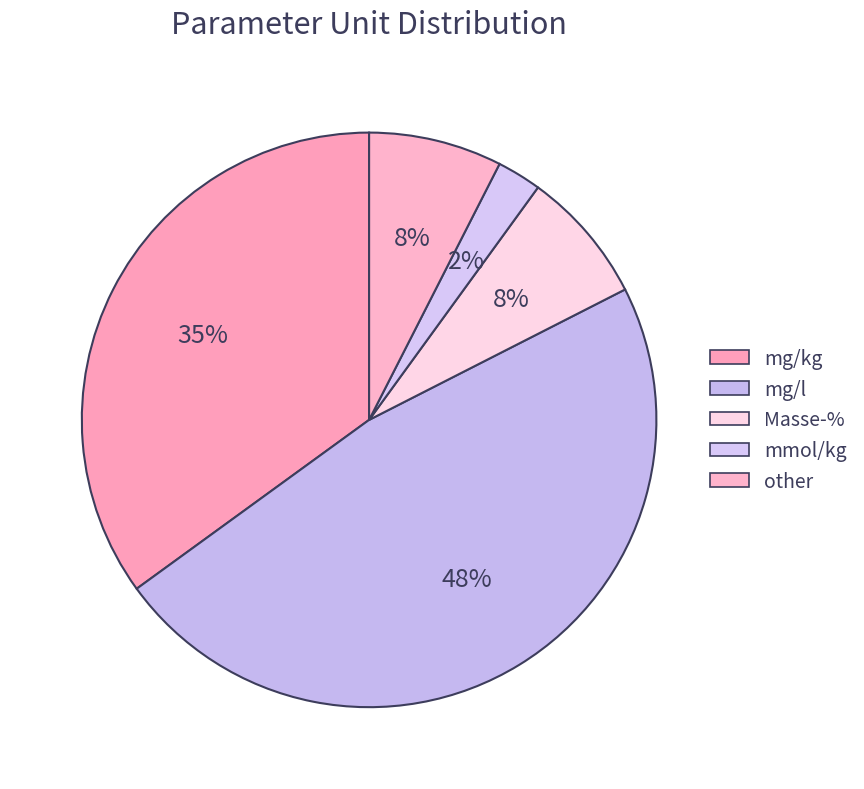

What percentage is NOT represented by mg/l?

52.5%